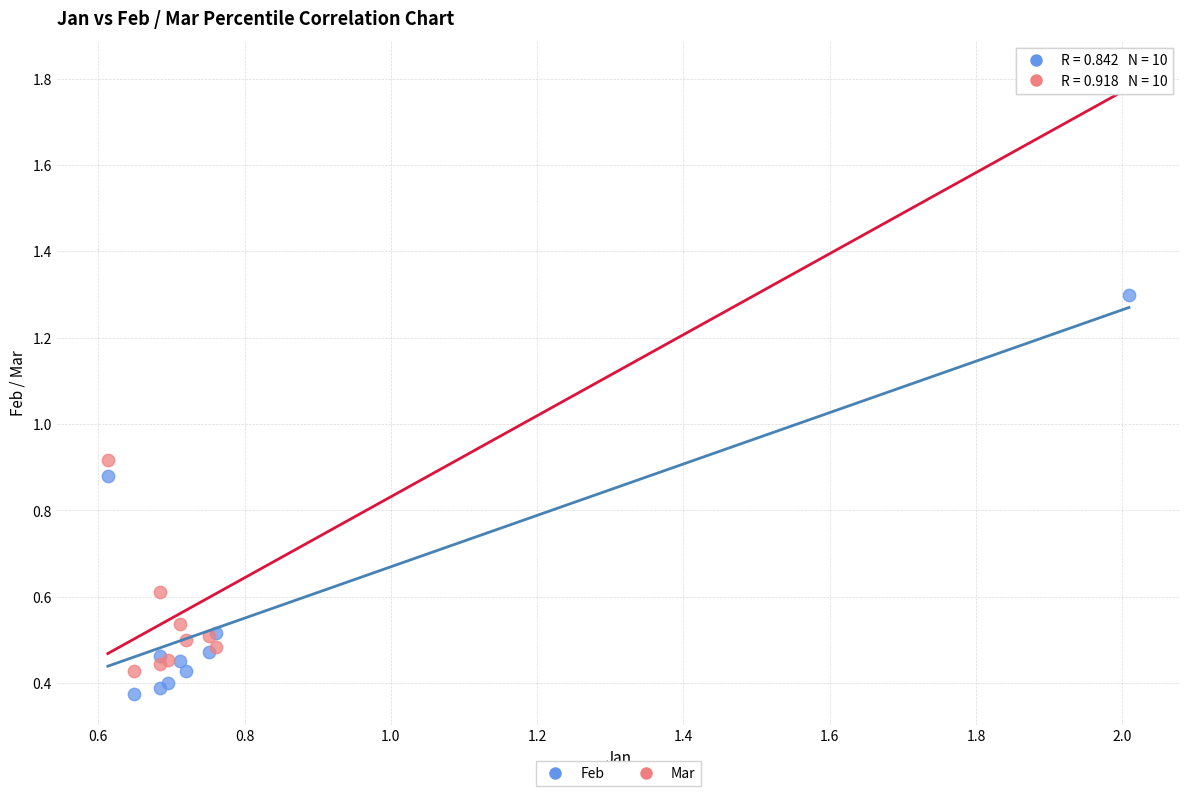

Which series contains the highest Y value?

Mar